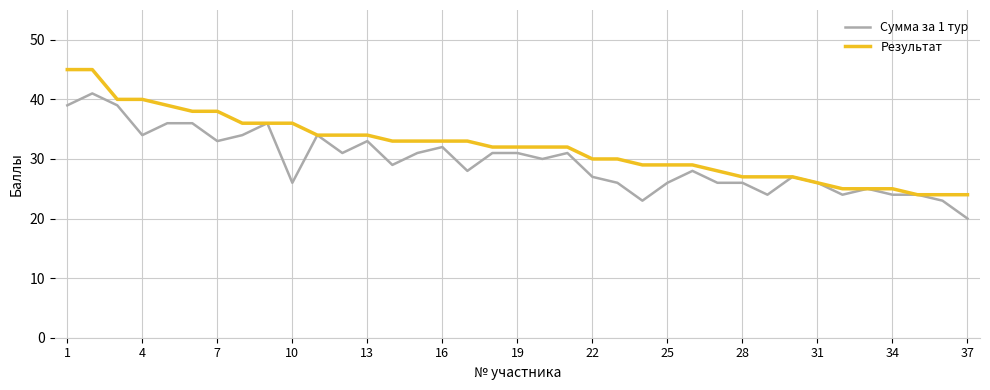

Reading left to right, transcribe all the data shown in this chart.

Сумма за 1 тур: 39	41	39	34	36	36	33	34	36	26	34	31	33	29	31	32	28	31	31	30	31	27	26	23	26	28	26	26	24	27	26	24	25	24	24	23	20
Результат: 45	45	40	40	39	38	38	36	36	36	34	34	34	33	33	33	33	32	32	32	32	30	30	29	29	29	28	27	27	27	26	25	25	25	24	24	24